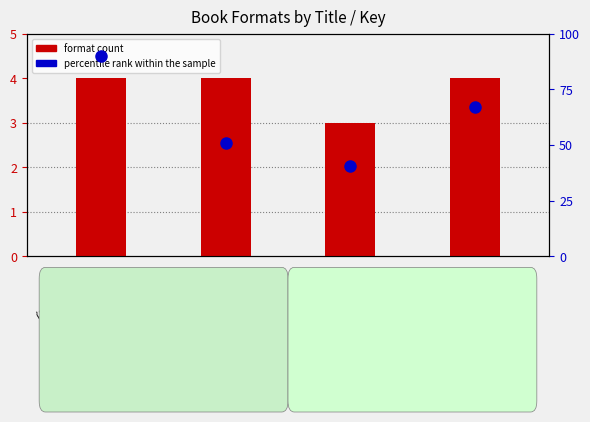

What is the label of the 1st bar from the left?

Hazard
(Frances O'...)